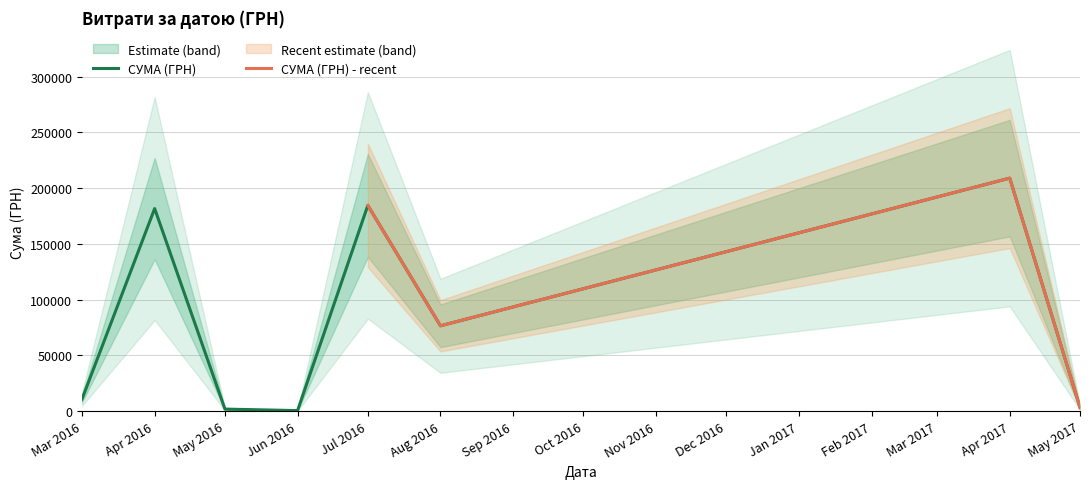

What is the sum of all values?

668700.2